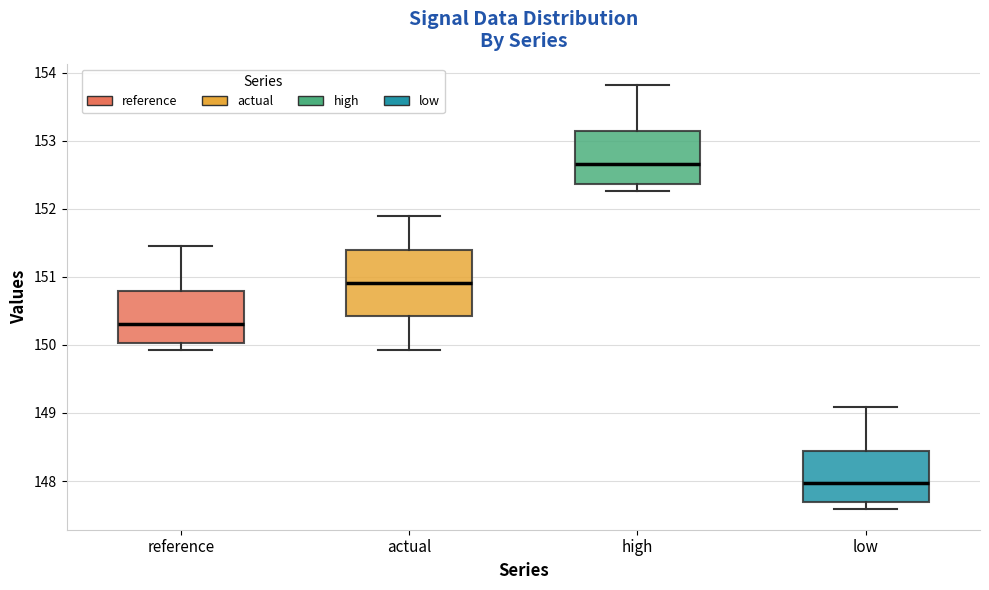

Reading left to right, transcribe this box plot: for each box, give where its median line is, the range the box spans, and where its two whiskers end, as read against the y-axis. The values are not printed on the chart, so give them approximately, as read against the axis.

reference: median 150.3, box 150.0 to 150.8, whiskers 149.9 to 151.5
actual: median 150.9, box 150.4 to 151.4, whiskers 149.9 to 151.9
high: median 152.7, box 152.4 to 153.1, whiskers 152.3 to 153.8
low: median 148.0, box 147.7 to 148.4, whiskers 147.6 to 149.1